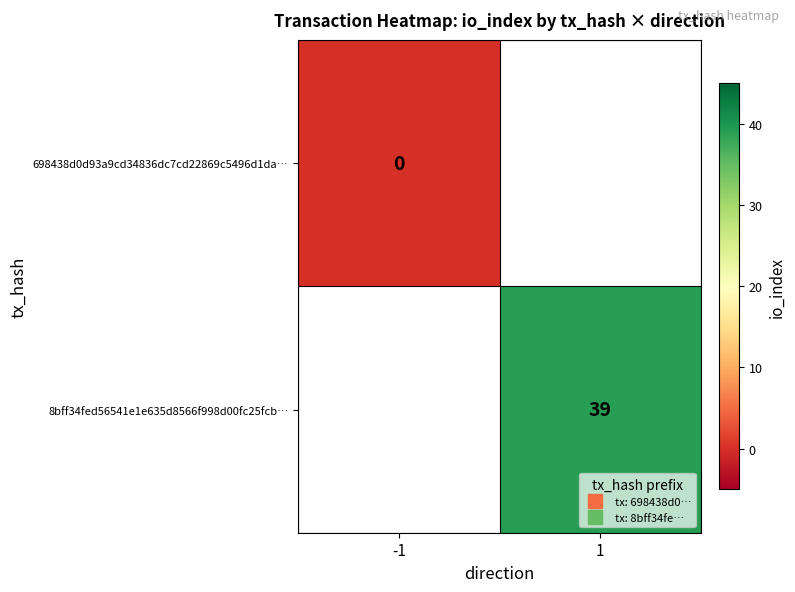

Is it true that 8bff34fed56541e1e635d8566f998d00fc25fcb… equals 23.2 at 1?

False